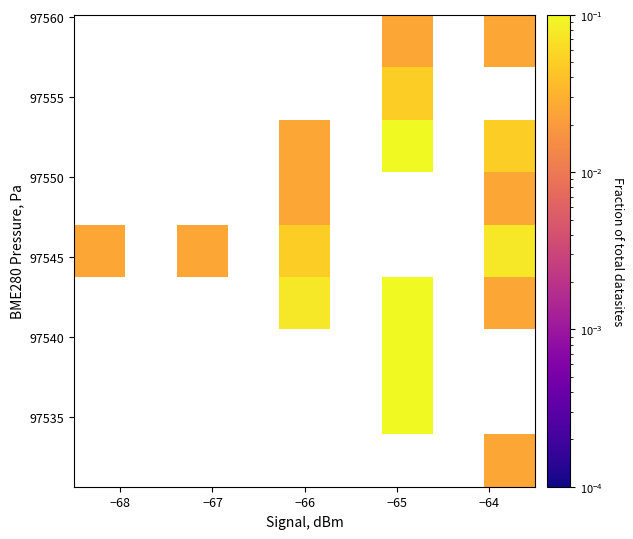

What is the greatest value displayed?

0.2